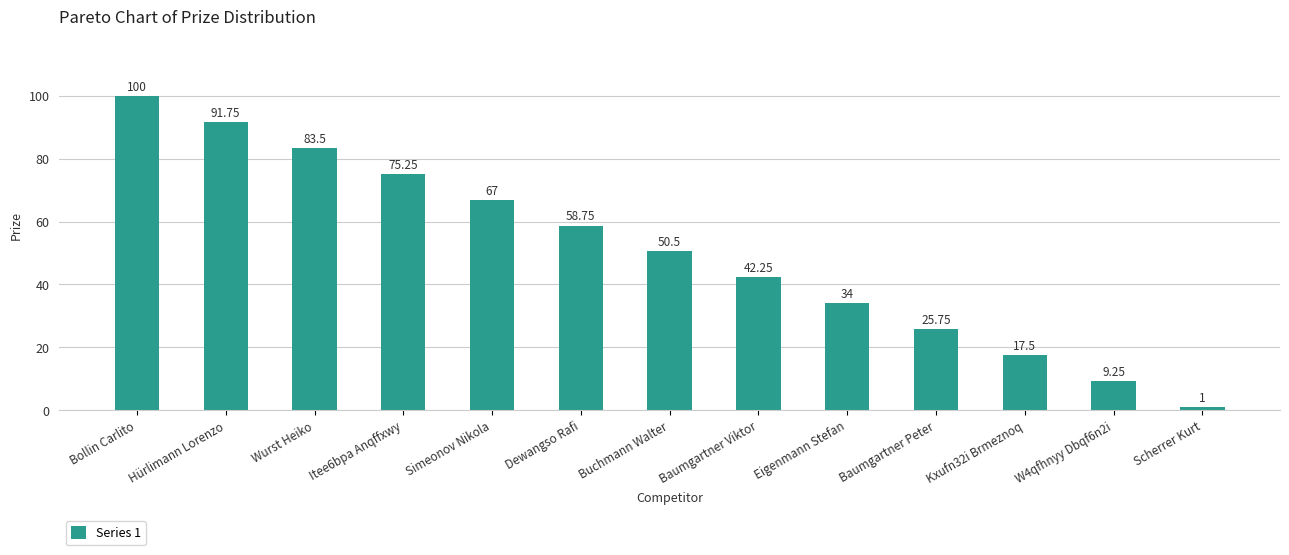

What is the minimum value shown in the chart?

1.0